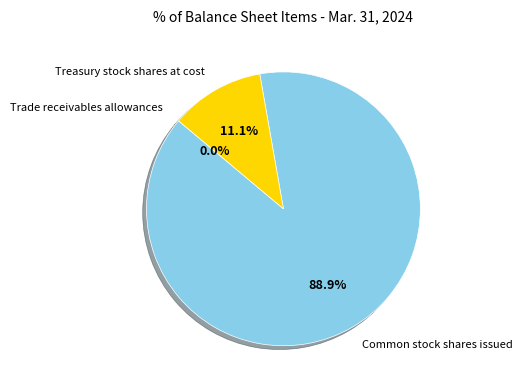

Is there any slice that represents more than half of the pie?

Yes